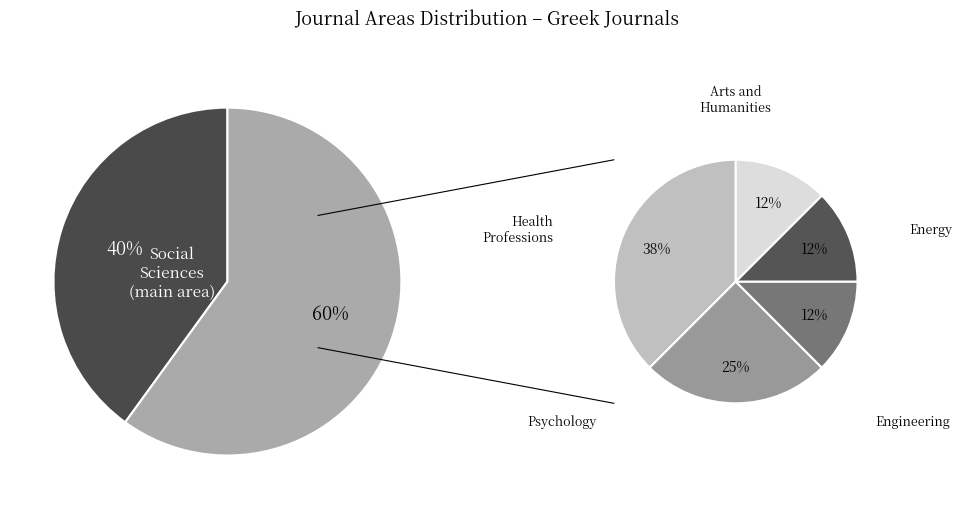

What is the smallest slice in the pie chart?

Engineering